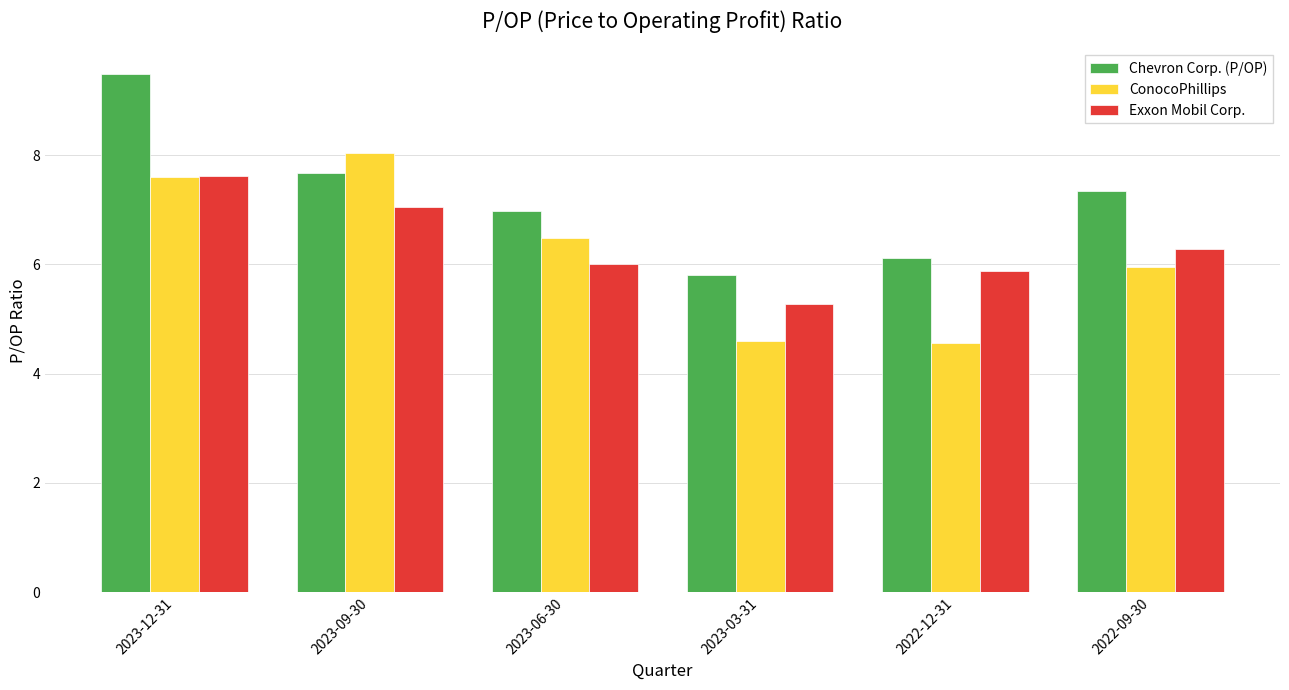

Reading left to right, list all the values displayed in this chart.

Chevron Corp. (P/OP): 2023-12-31=9.5	2023-09-30=7.7	2023-06-30=7.0	2023-03-31=5.8	2022-12-31=6.1	2022-09-30=7.3
ConocoPhillips: 2023-12-31=7.6	2023-09-30=8.0	2023-06-30=6.5	2023-03-31=4.6	2022-12-31=4.6	2022-09-30=6.0
Exxon Mobil Corp.: 2023-12-31=7.6	2023-09-30=7.1	2023-06-30=6.0	2023-03-31=5.3	2022-12-31=5.9	2022-09-30=6.3